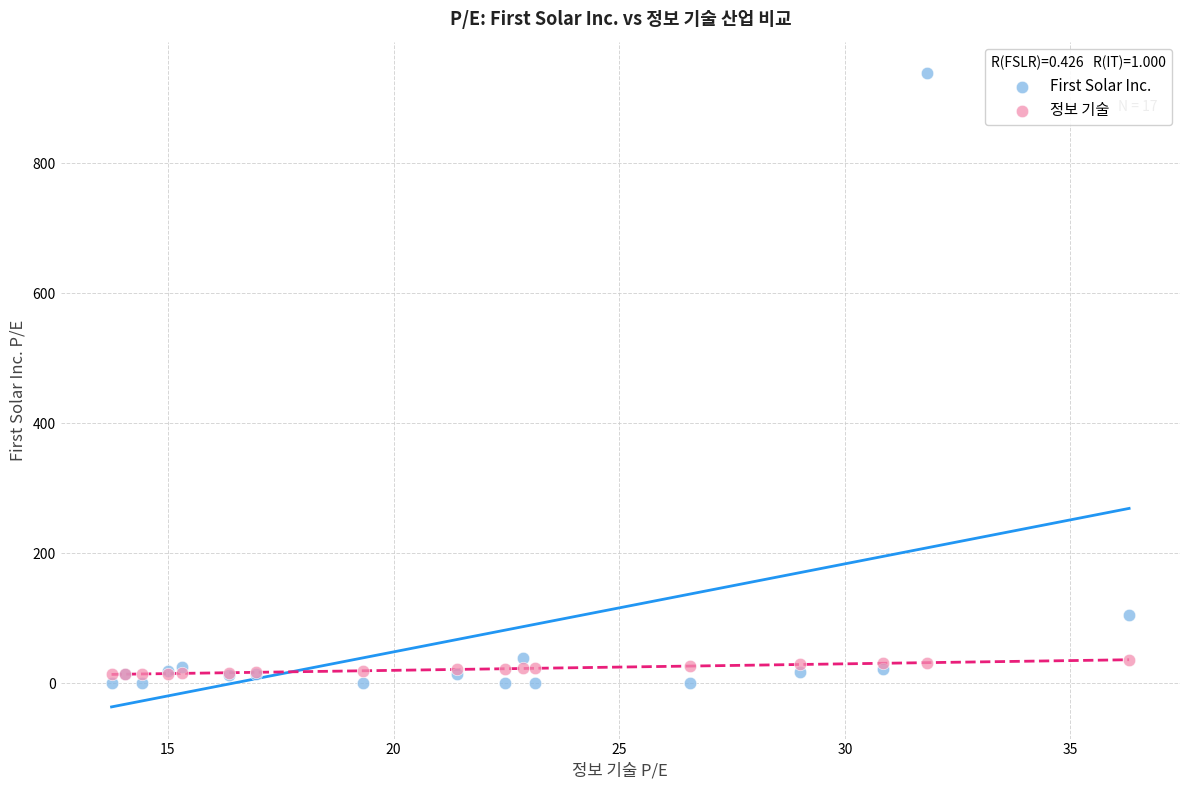

What are all the series names shown in the legend?

First Solar Inc., 정보 기술